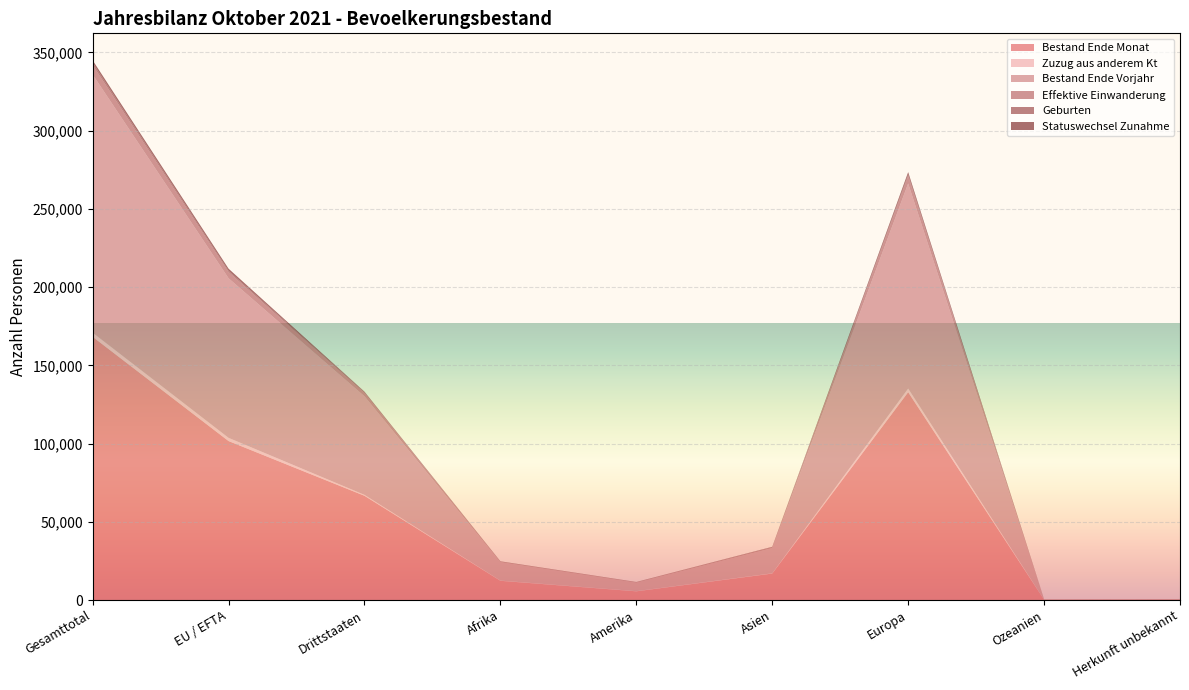

Reading left to right, list all the values displayed in this chart.

Bestand Ende Monat: Gesamttotal=168222	EU / EFTA=101604	Drittstaaten=66618	Afrika=12303	Amerika=5572	Asien=16928	Europa=132857	Ozeanien=235	Herkunft unbekannt=327
Zuzug aus anderem Kt: Gesamttotal=2649	EU / EFTA=2046	Drittstaaten=603	Afrika=103	Amerika=89	Asien=151	Europa=2300	Ozeanien=5	Herkunft unbekannt=1
Bestand Ende Vorjahr: Gesamttotal=164978	EU / EFTA=101987	Drittstaaten=62991	Afrika=11801	Amerika=5436	Asien=16115	Europa=131088	Ozeanien=221	Herkunft unbekannt=317
Effektive Einwanderung: Gesamttotal=6072	EU / EFTA=3979	Drittstaaten=2093	Afrika=347	Amerika=364	Asien=582	Europa=4741	Ozeanien=33	Herkunft unbekannt=5
Geburten: Gesamttotal=1467	EU / EFTA=824	Drittstaaten=643	Afrika=176	Amerika=26	Asien=154	Europa=1107	Ozeanien=1	Herkunft unbekannt=3
Statuswechsel Zunahme: Gesamttotal=1560	EU / EFTA=1339	Drittstaaten=221	Afrika=16	Amerika=42	Asien=82	Europa=1420	Ozeanien=0	Herkunft unbekannt=0